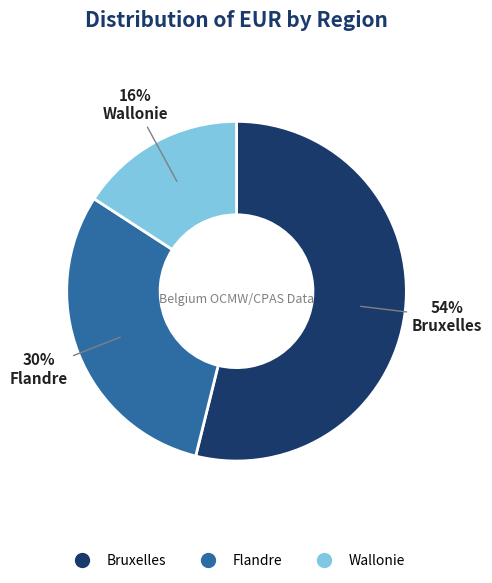

Rank the categories by value from lowest to highest.

Wallonie, Flandre, Bruxelles